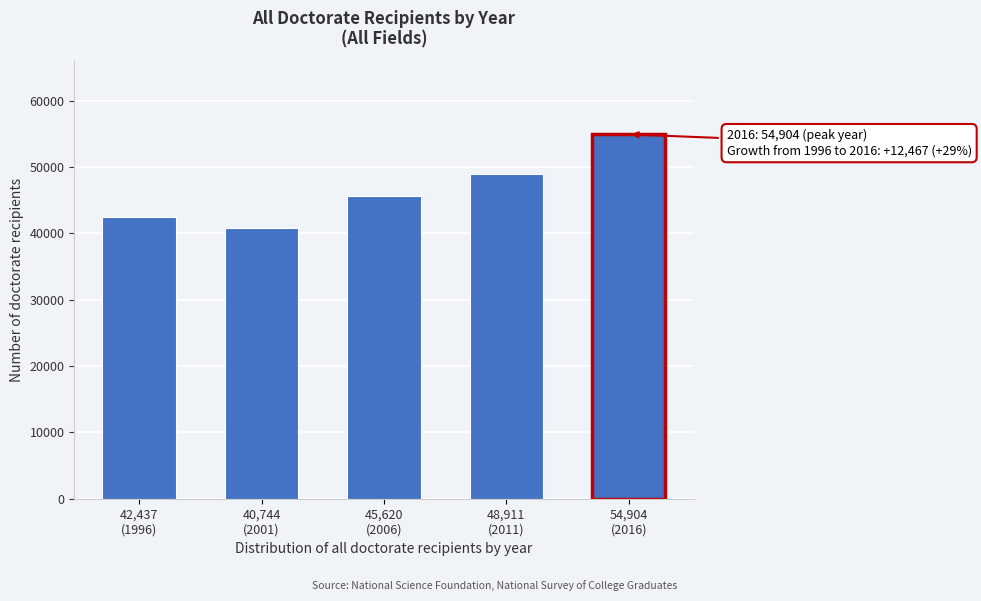

Reading left to right, list all the values displayed in this chart.

42437	40744	45620	48911	54904